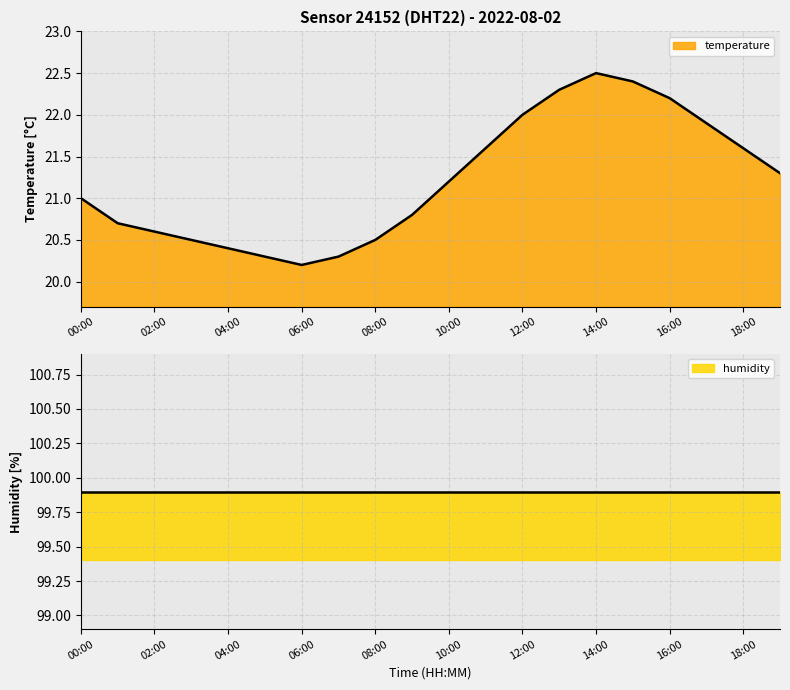

Between 00:00 and 02:00, which is larger?

00:00